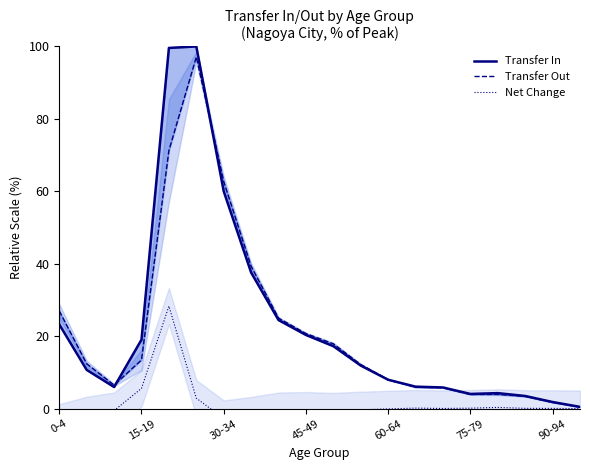

What is the value of the Transfer In point at the 6th from the left?

100.0